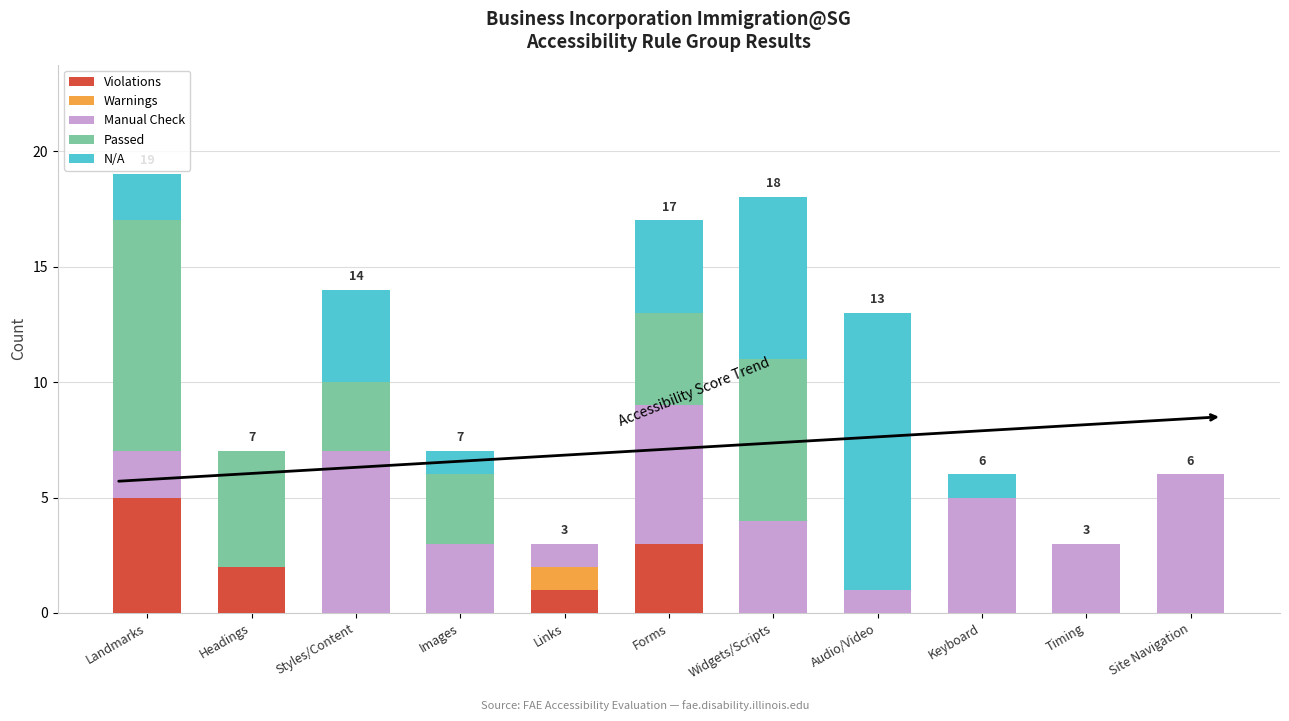

What is the highest value of the Violations series?

5